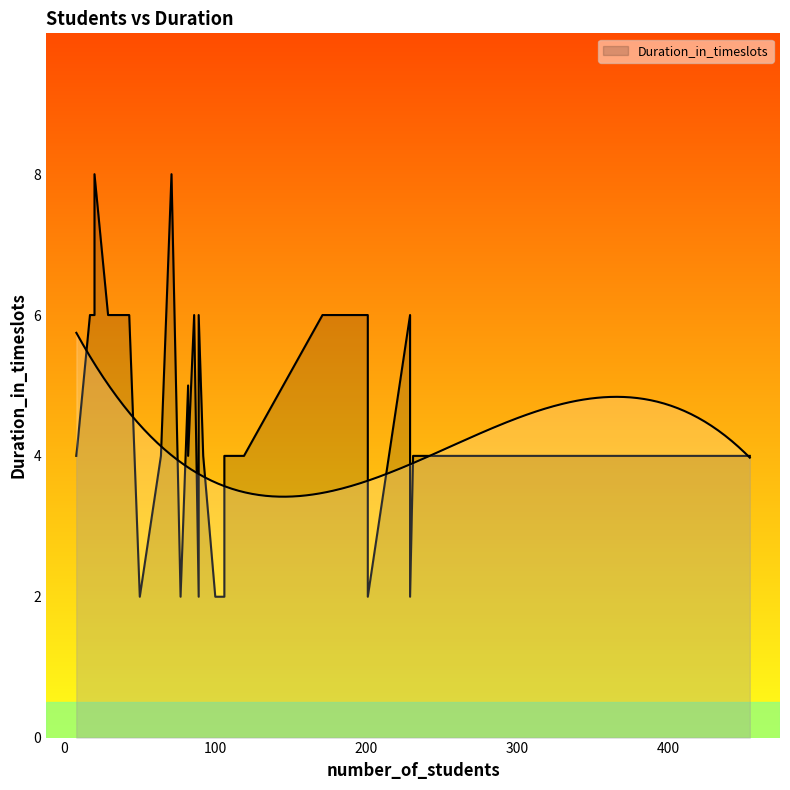

What is the label of the 19th point from the left?

50